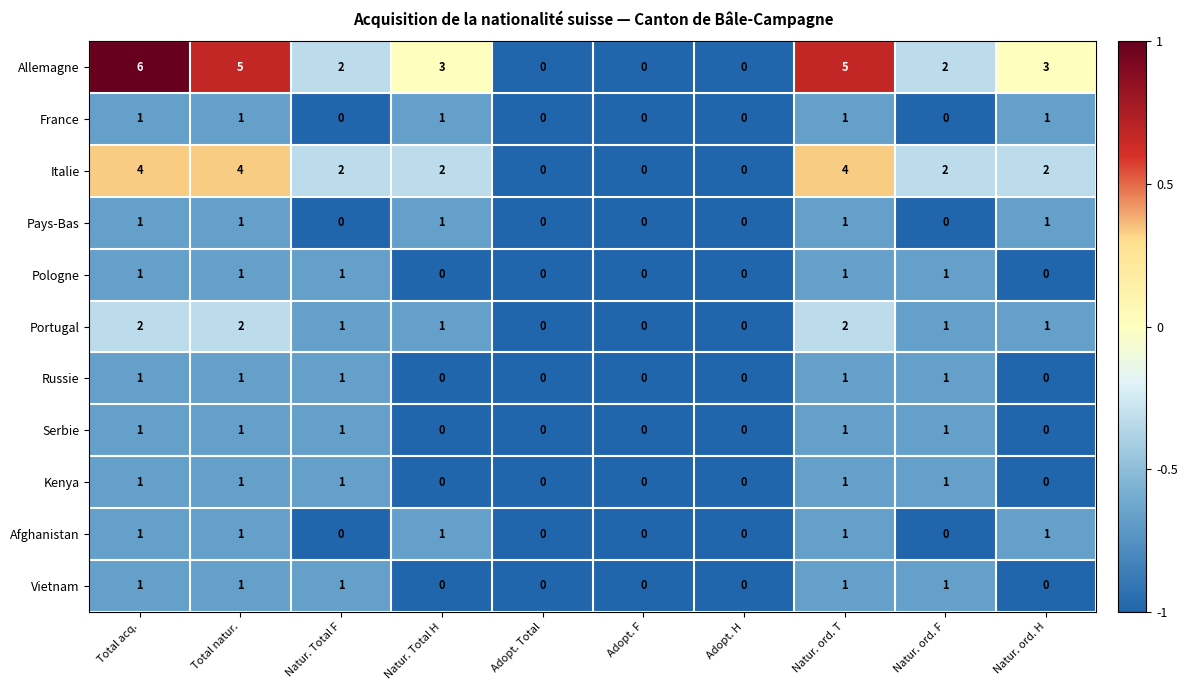

The Pologne series shows 0 at Adopt. Total. True or false?

True